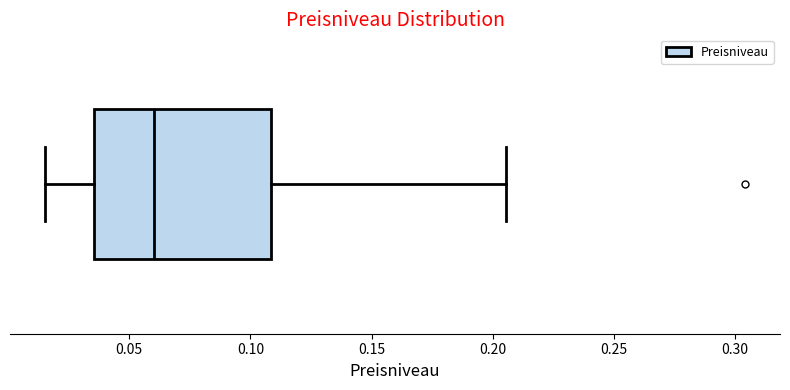

Transcribe this box plot: give where the median line is, the range the box spans, and where the two whiskers end, as read against the x-axis. The values are not printed on the chart, so give them approximately, as read against the axis.

median 0.060, box 0.035 to 0.110, whiskers 0.015 to 0.205